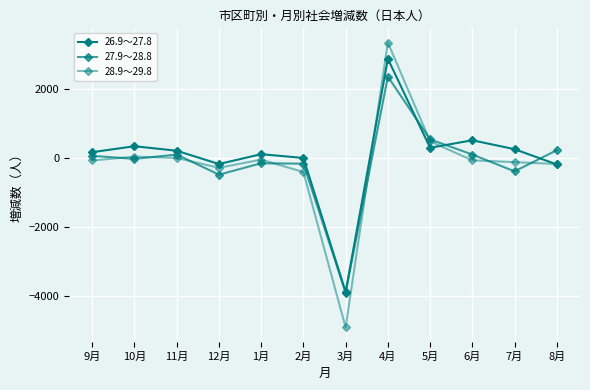

Which has a higher value, 1月 or 6月?

6月